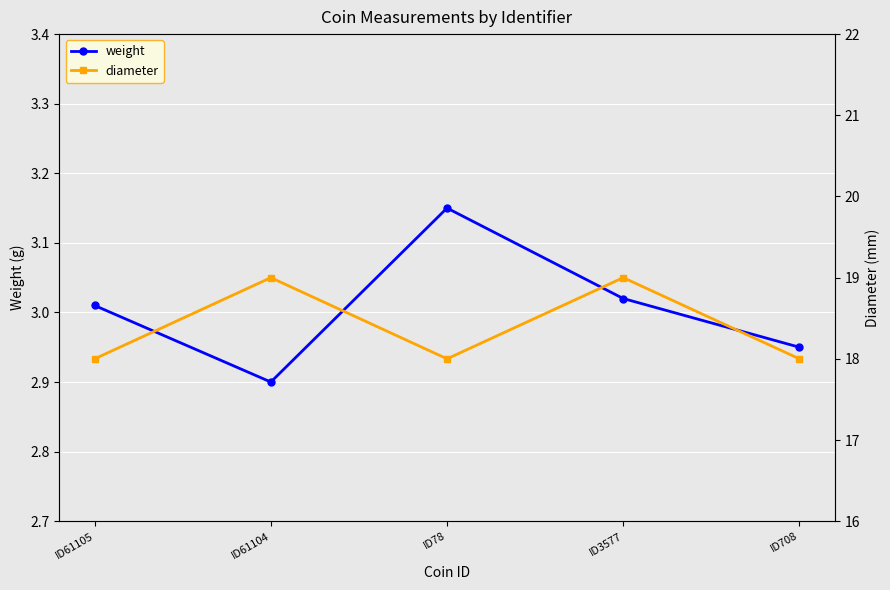

What value does the diameter series have at ID708?

18.0